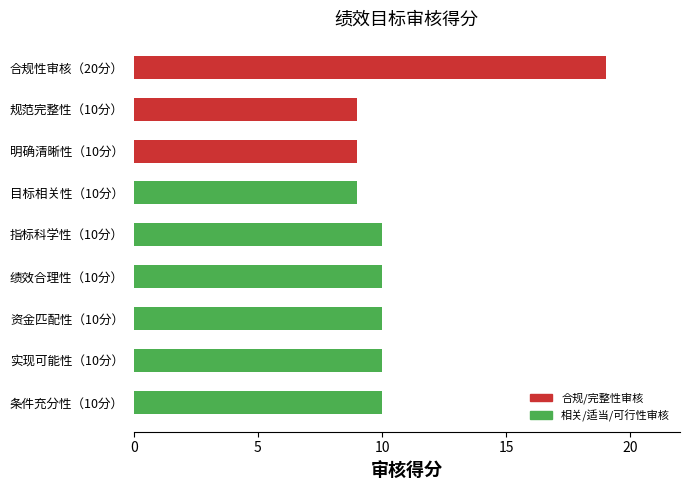

Are the bars grouped side by side (vs. stacked)?

No